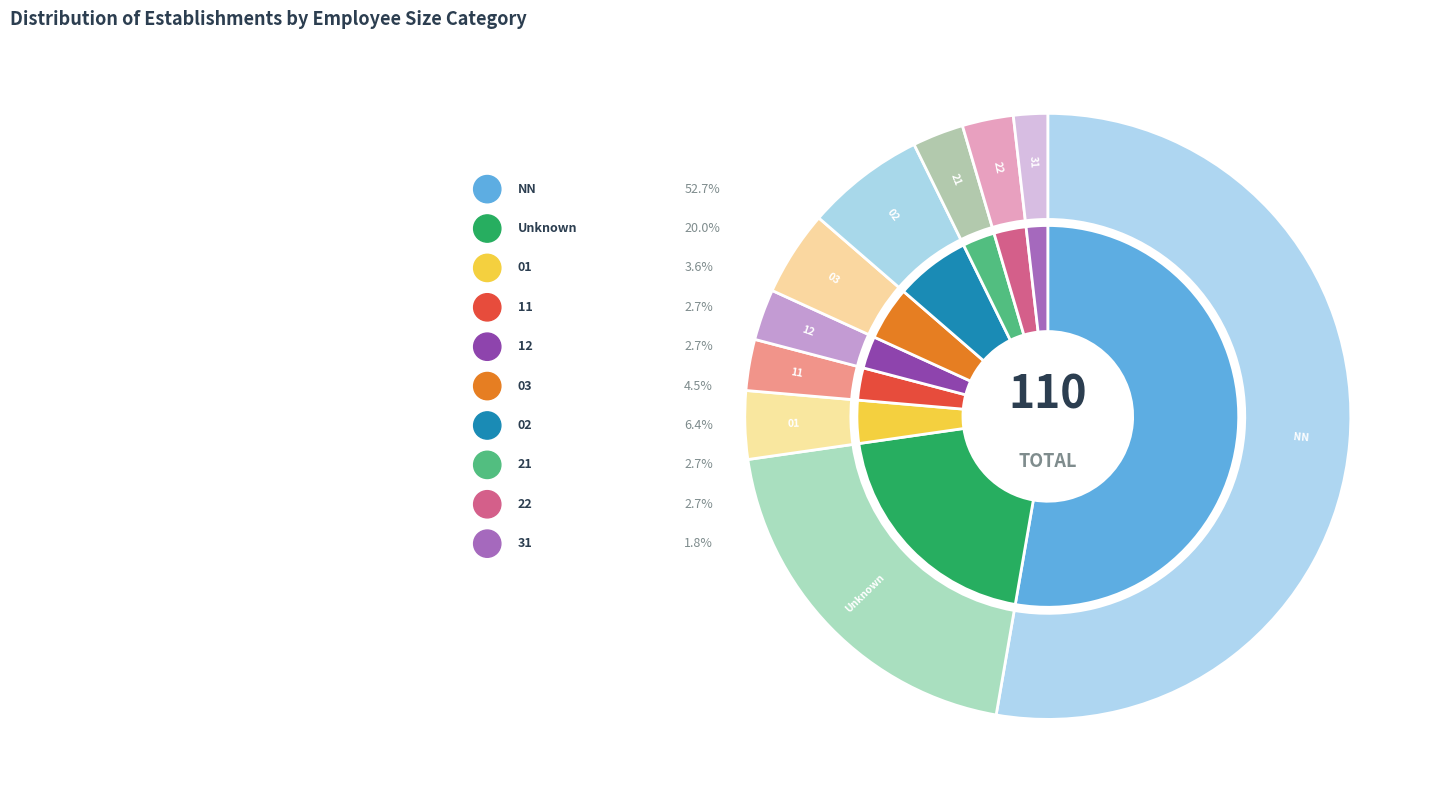

The 11 slice represents 8% of the pie. True or false?

False